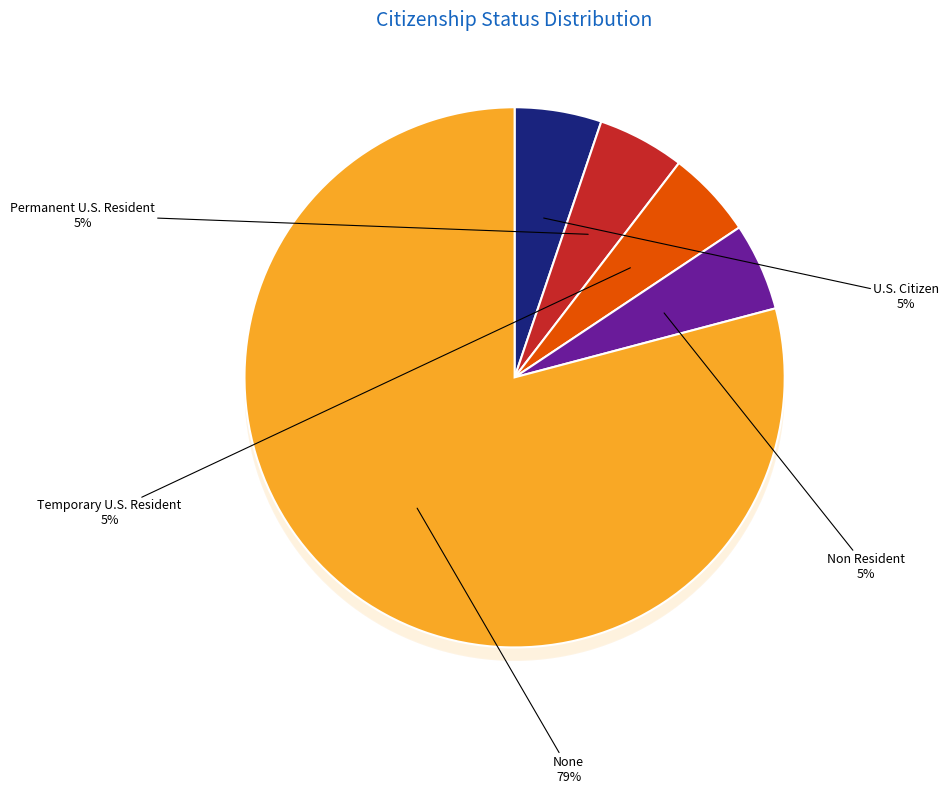

What portion of the pie excludes U.S. Citizen?

94.8%